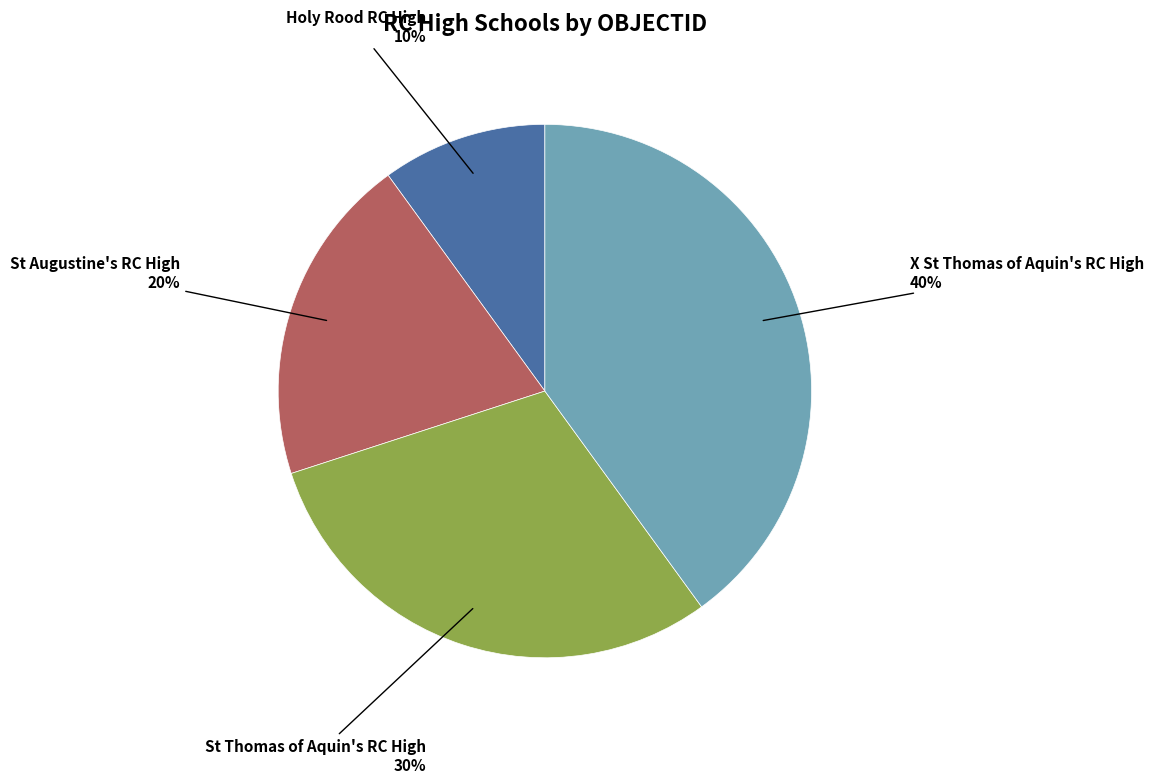

Does any single category account for the majority?

No